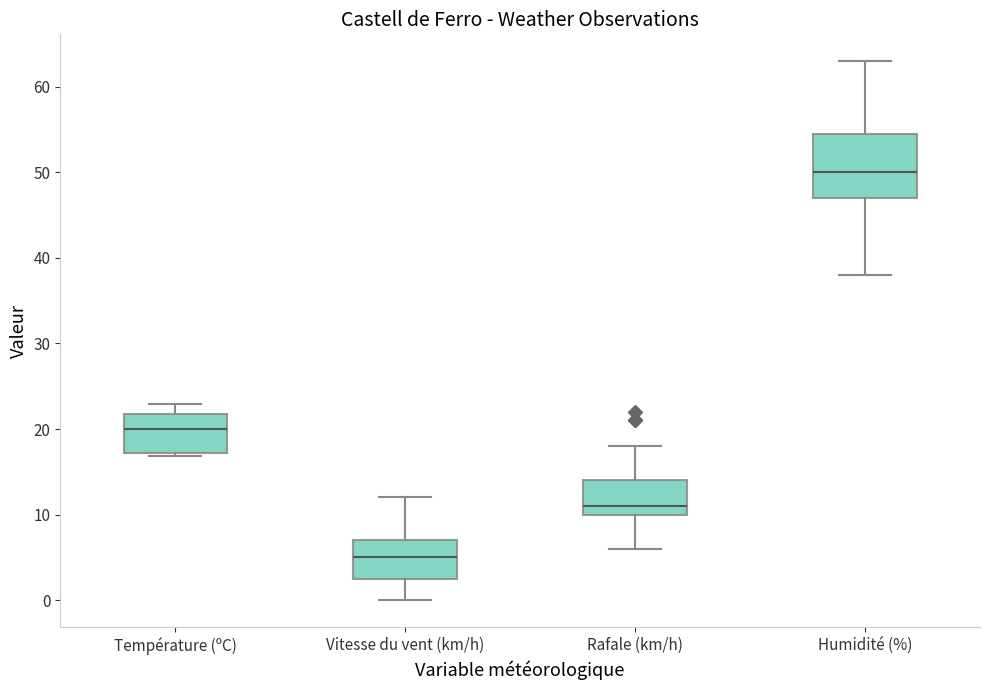

Which box has the lowest median line?

Vitesse du vent (km/h)